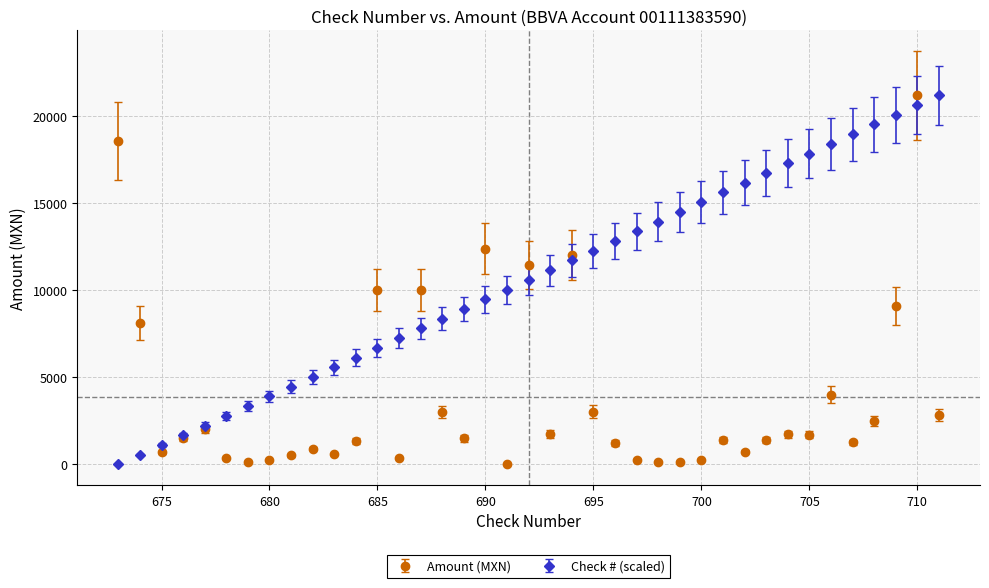

True or false: Check # (scaled) has more than 0 interior local peaks.

False